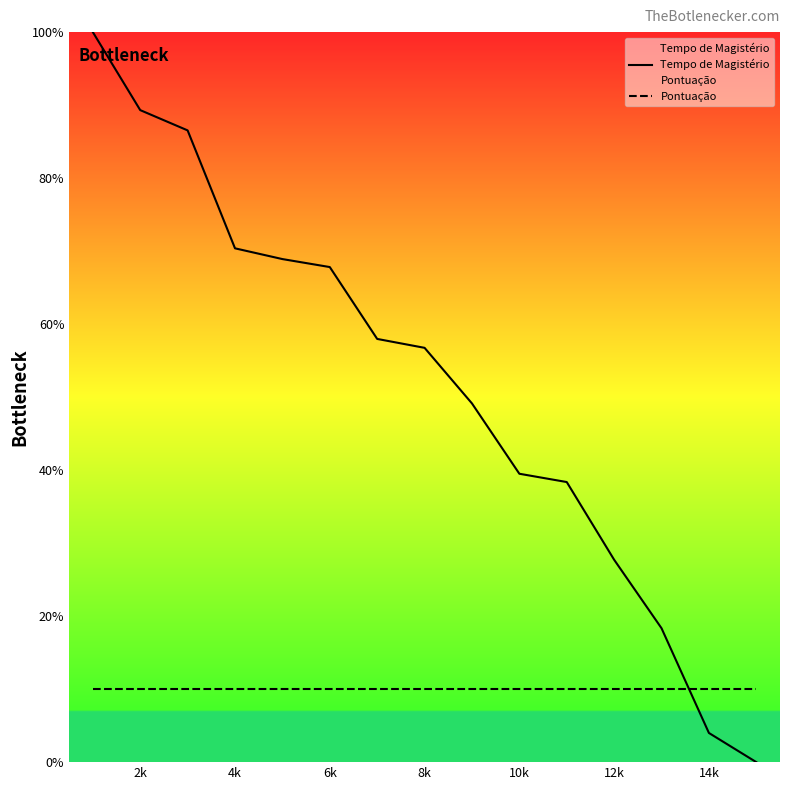

What is the maximum value for Tempo de Magistério?

100.0